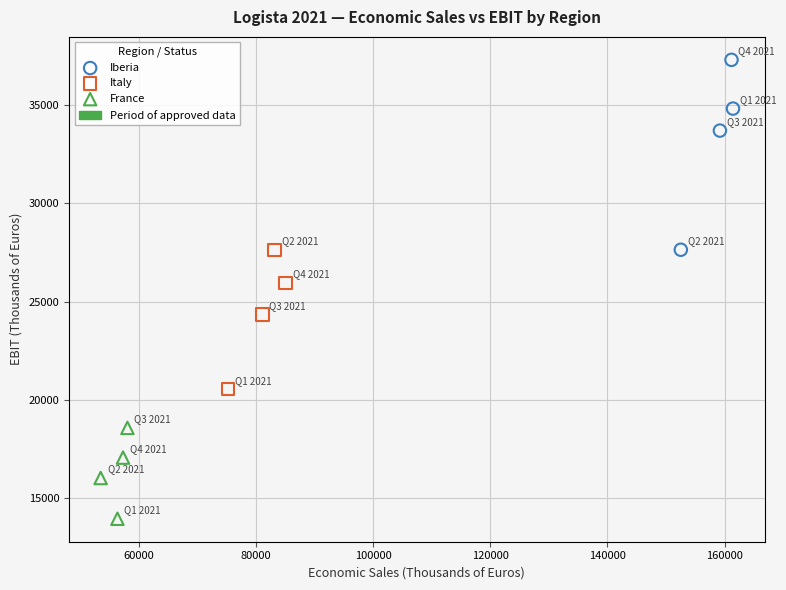

Which series contains the highest Y value?

Iberia